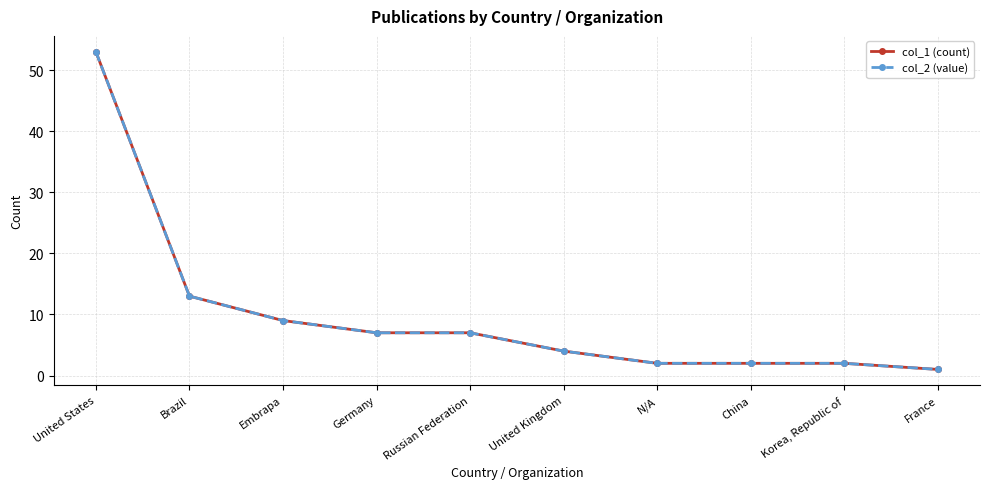

Which series ends up on top after the final intersection of col_1 (count) and col_2 (value)?

col_1 (count)